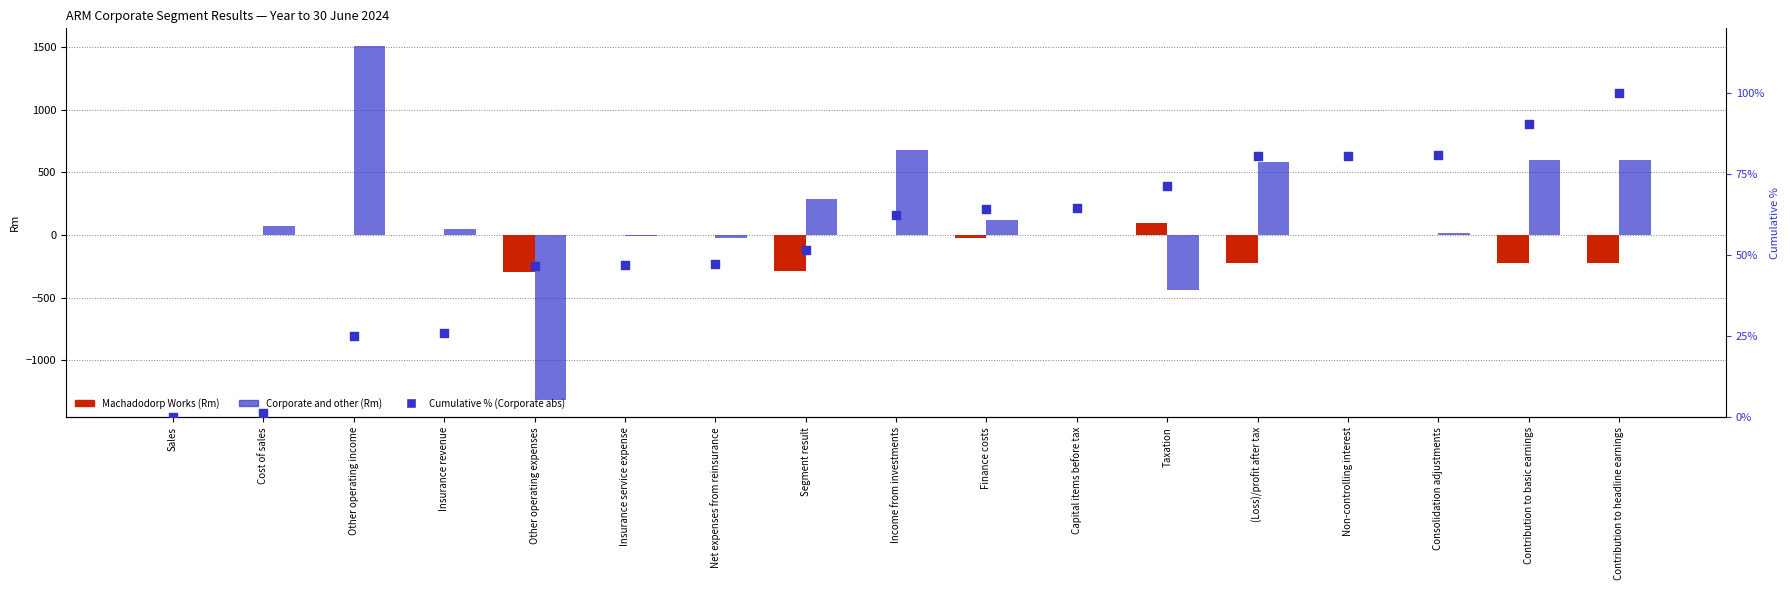

Is the value of Cumulative % (Corporate abs) at Other operating income greater than the value of Corporate and other (Rm) at Sales?

Yes